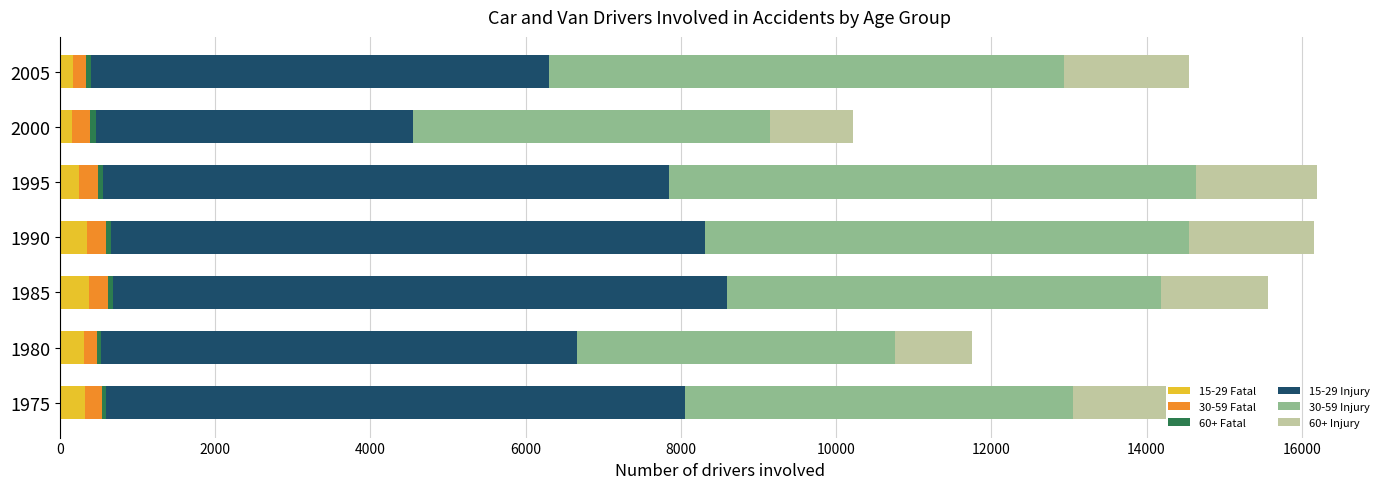

Reading right to left, what are all the values shown in this chart?

15-29 Fatal: 170	162	242	349	375	307	326
30-59 Fatal: 171	222	255	250	239	169	213
60+ Fatal: 56	87	59	59	70	58	53
15-29 Injury: 5901	4079	7298	7654	7917	6123	7466
30-59 Injury: 6645	4596	6779	6235	5583	4098	5000
60+ Injury: 1607	1072	1565	1611	1382	998	1189